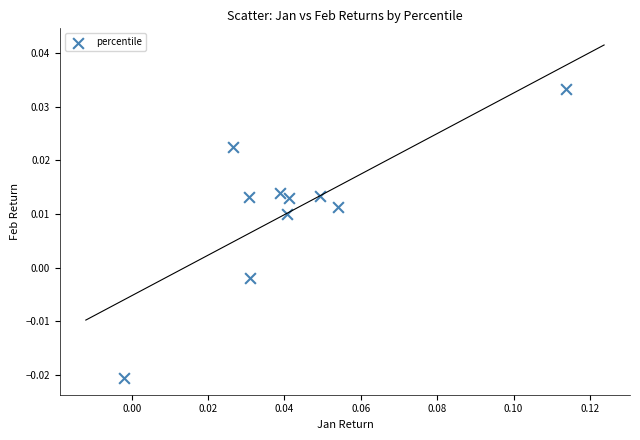

How many points are shown in the scatter plot?

10